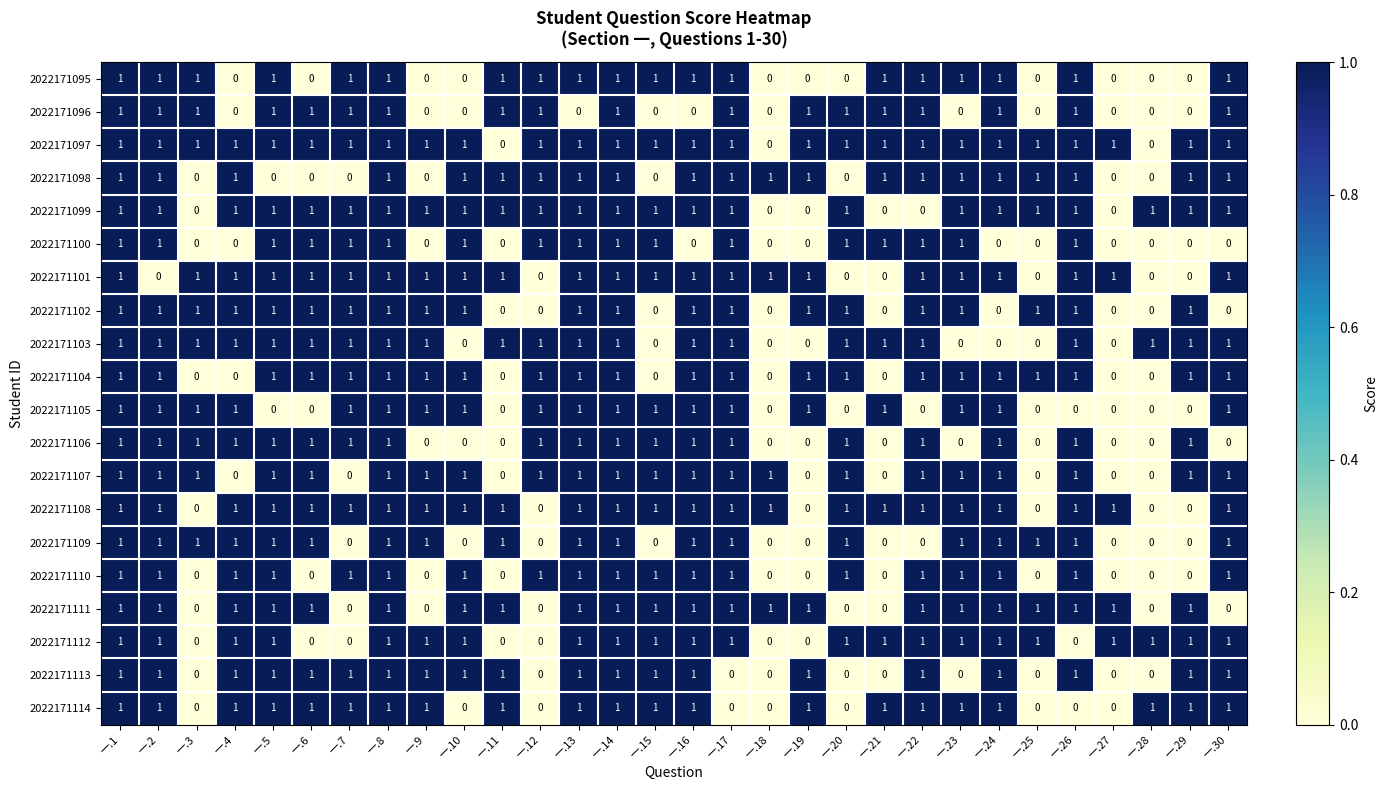

Which series has the largest total across all categories?

2022171097